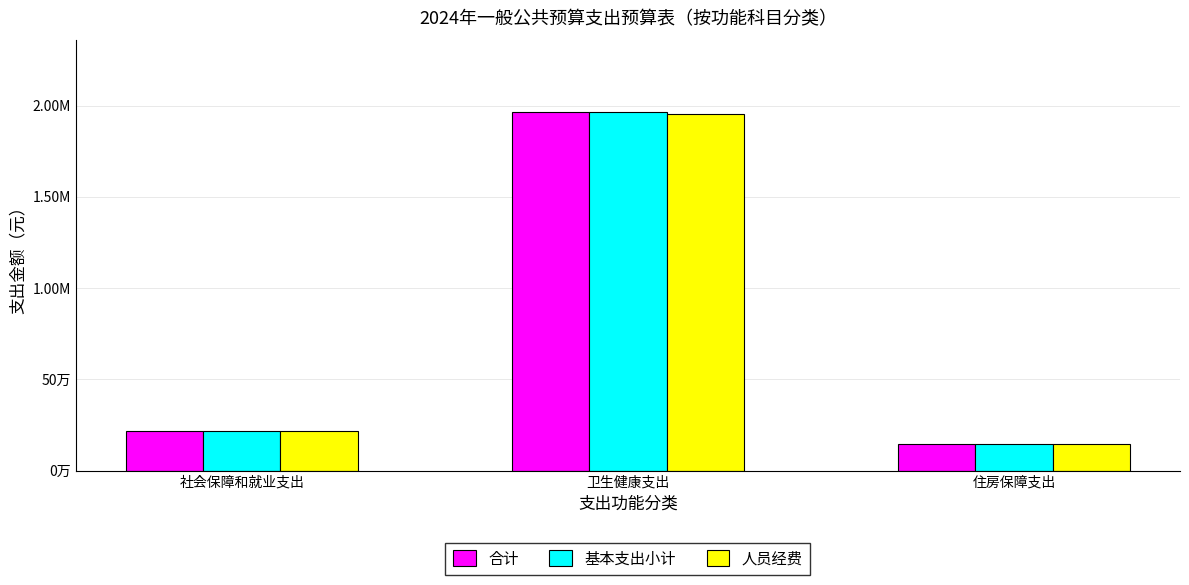

Are the bars grouped side by side (vs. stacked)?

Yes